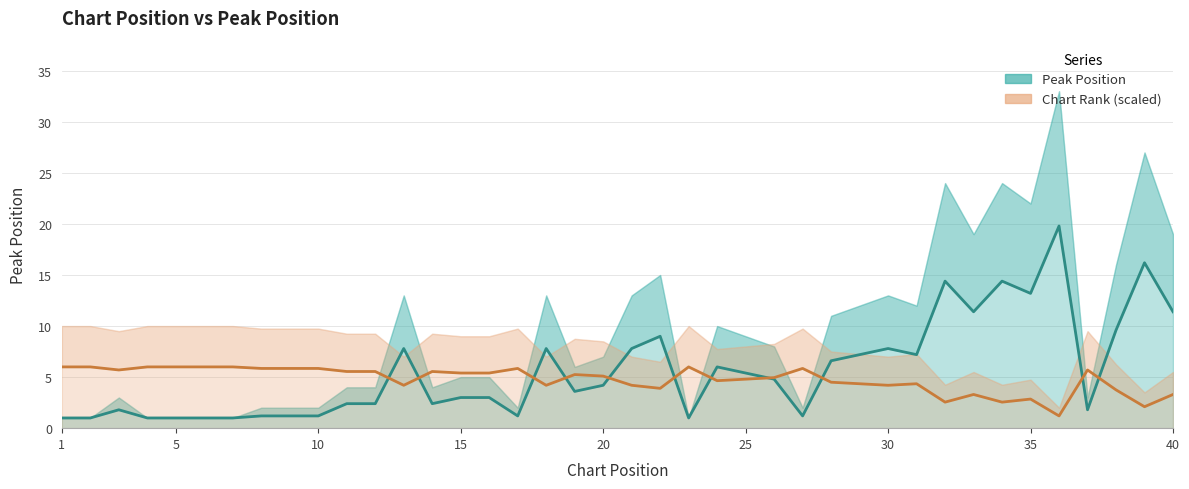

How many times do Chart Rank mid and Peak Position (mid) cross each other?

11